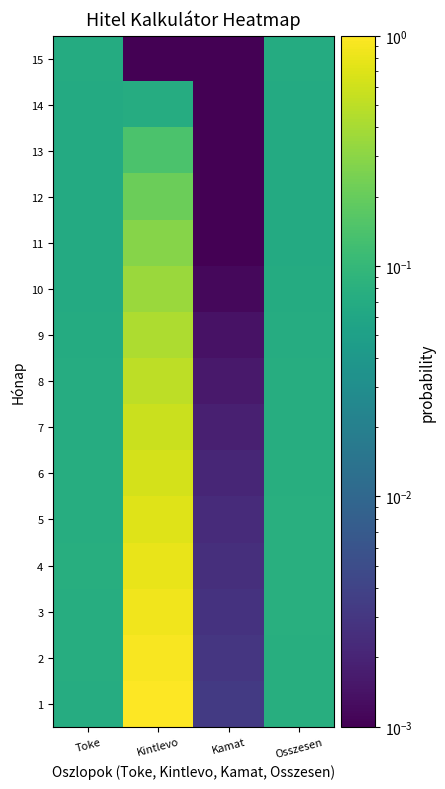

What is the total value across all series at Kintlevo?

7.5